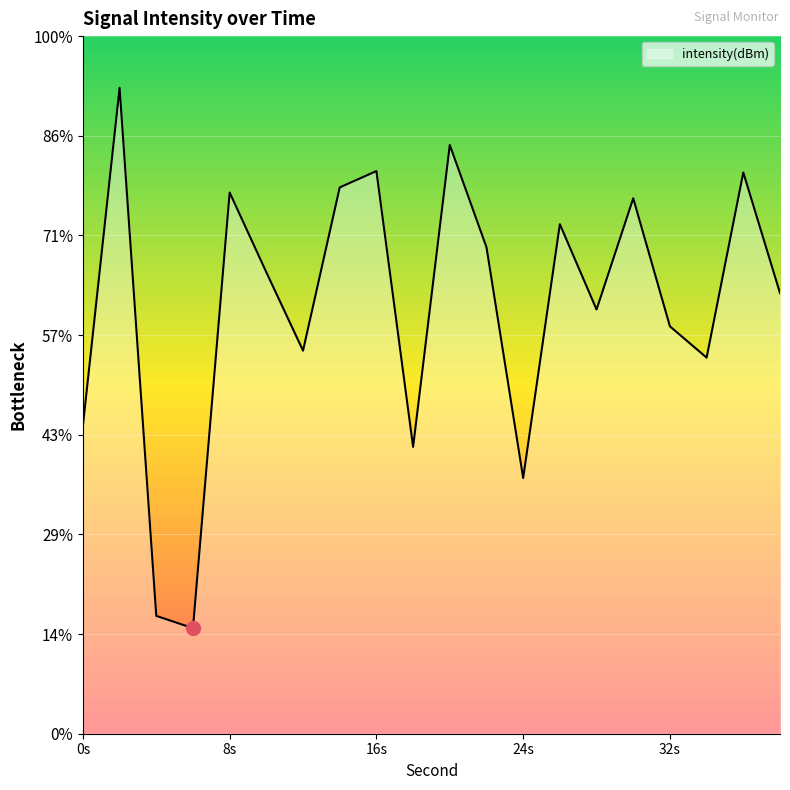

Rank the categories by value from highest to lowest.

2, 20, 16, 36, 14, 8, 30, 26, 22, 10, 38, 28, 32, 12, 34, 0, 18, 24, 4, 6